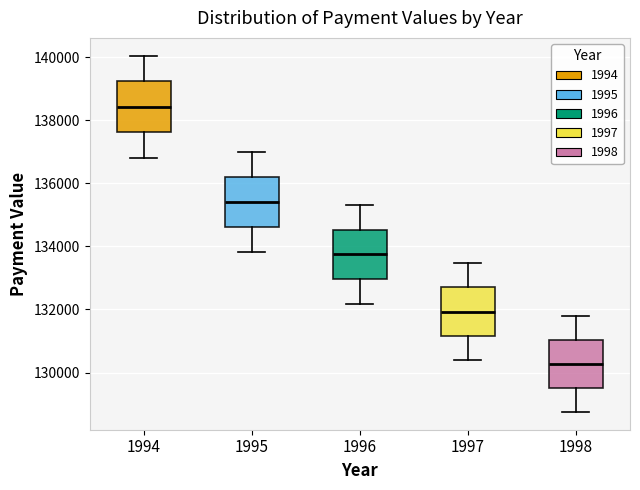

Which box's median line is the lowest?

1998